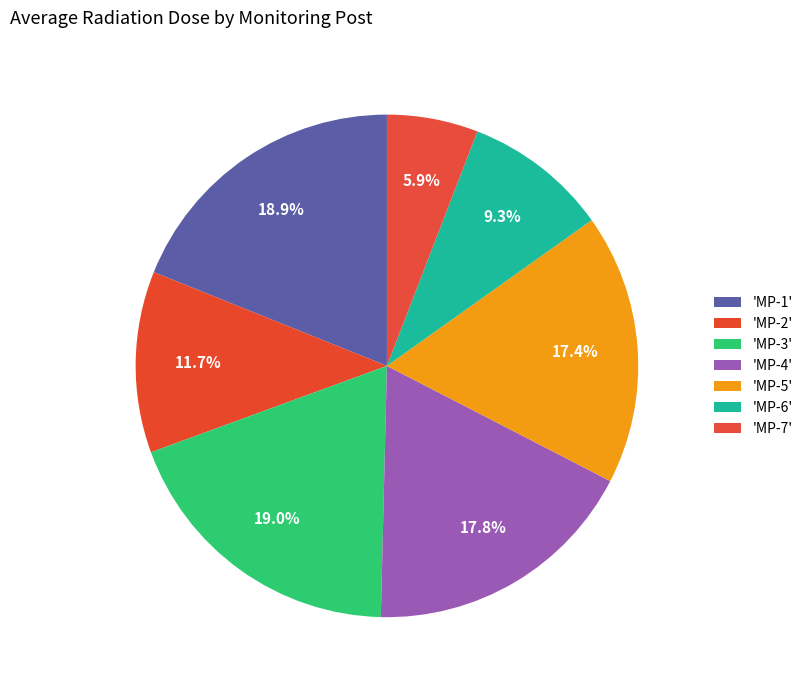

How many slices are in this pie chart?

7